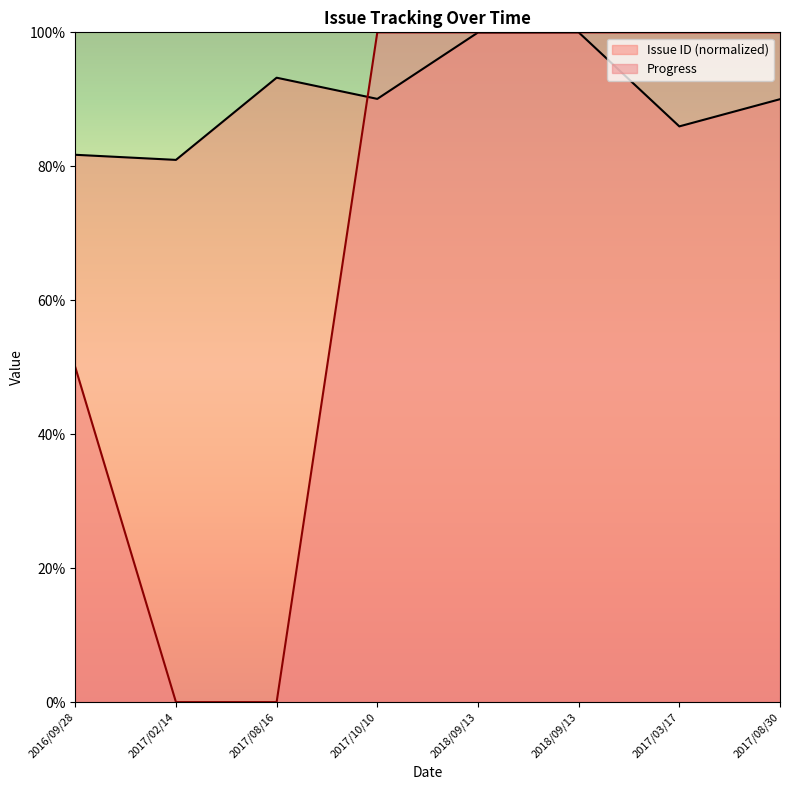

Reading right to left, transcribe all the data shown in this chart.

Issue ID: 2017/08/30=90.0	2017/03/17=86.0	2018/09/13=100.0	2018/09/13=100.0	2017/10/10=90.1	2017/08/16=93.2	2017/02/14=81.0	2016/09/28=81.7
Progress: 2017/08/30=100.0	2017/03/17=100.0	2018/09/13=100.0	2018/09/13=100.0	2017/10/10=100.0	2017/08/16=0.0	2017/02/14=0.0	2016/09/28=50.0